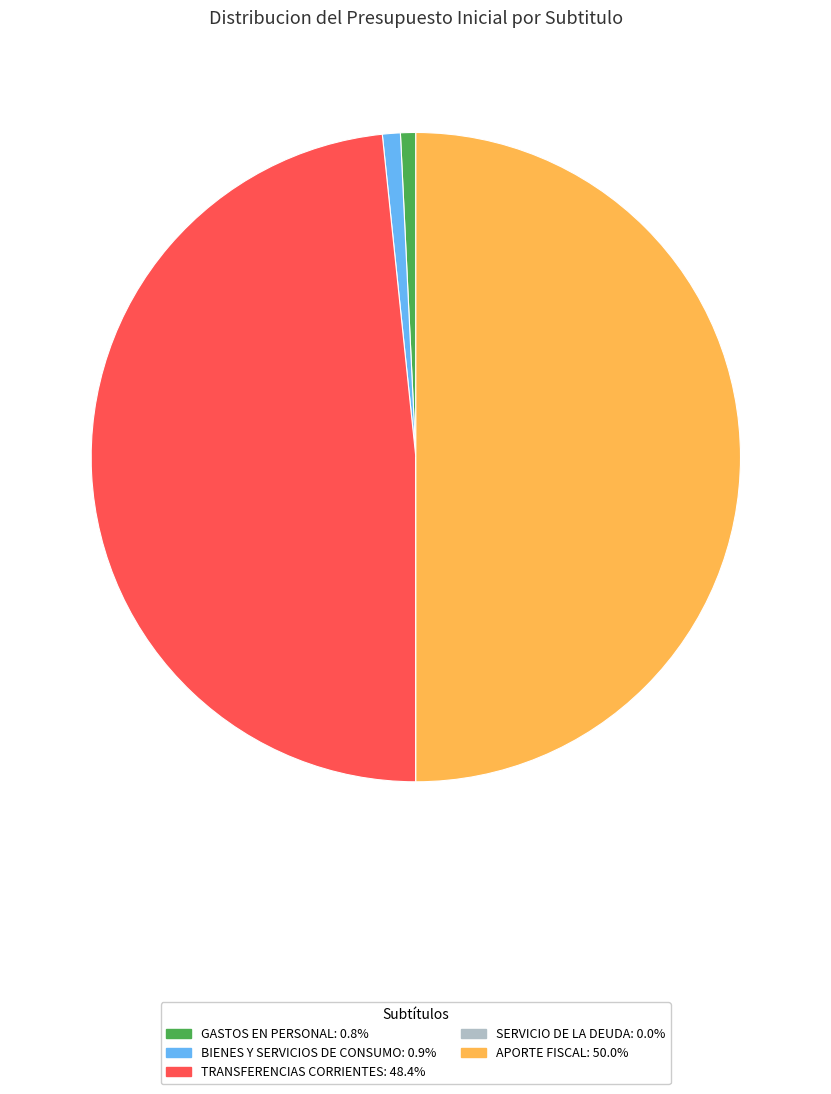

Does GASTOS EN PERSONAL represent more than half of the total?

No